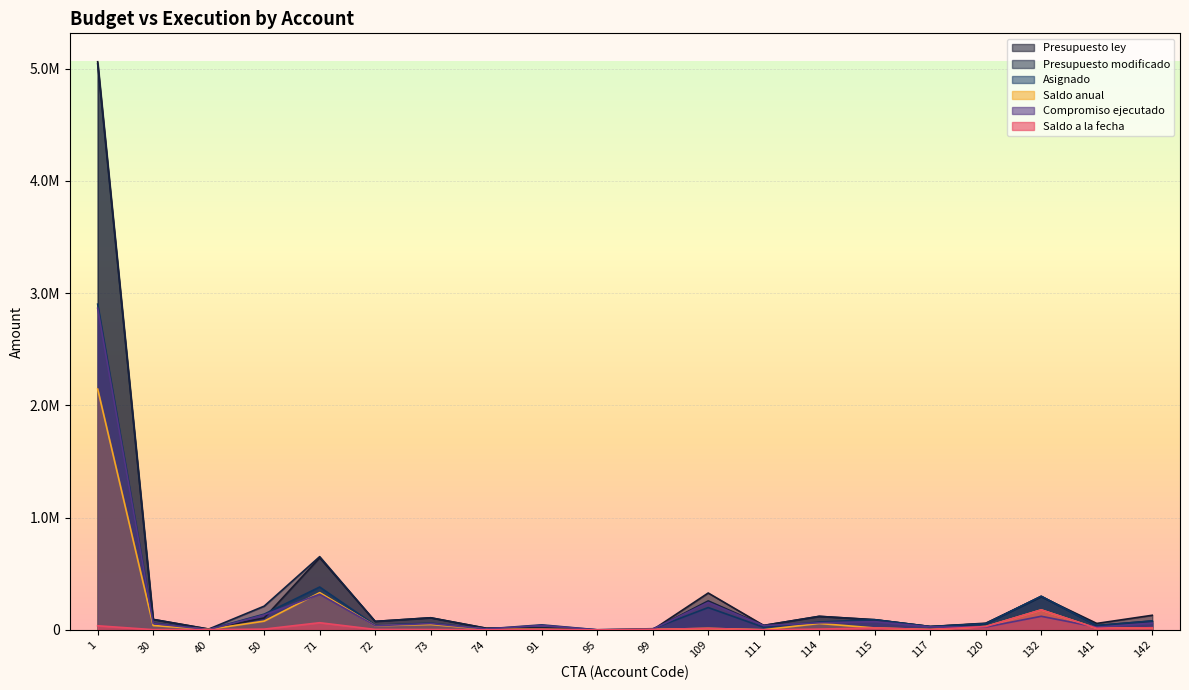

Where is the first local minimum for Compromiso ejecutado?

40